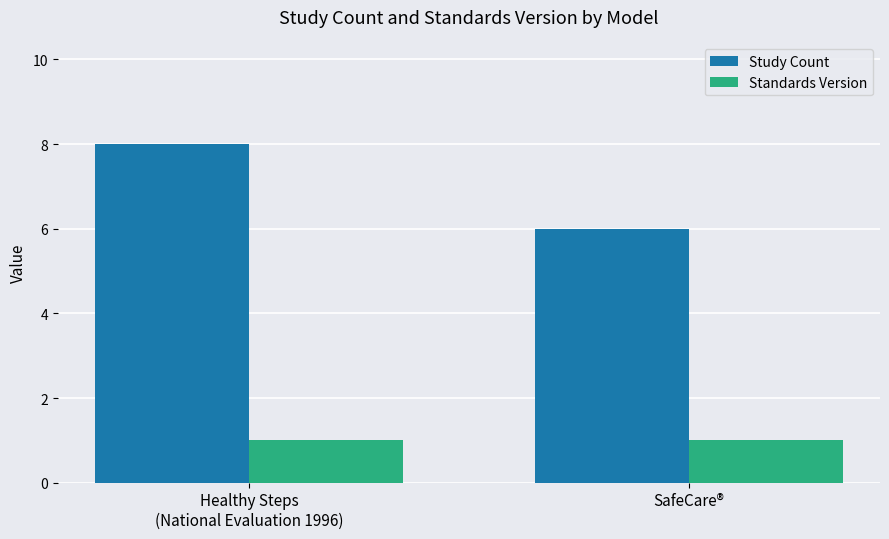

Read the Study Count value at Healthy Steps
(National Evaluation 1996).

8